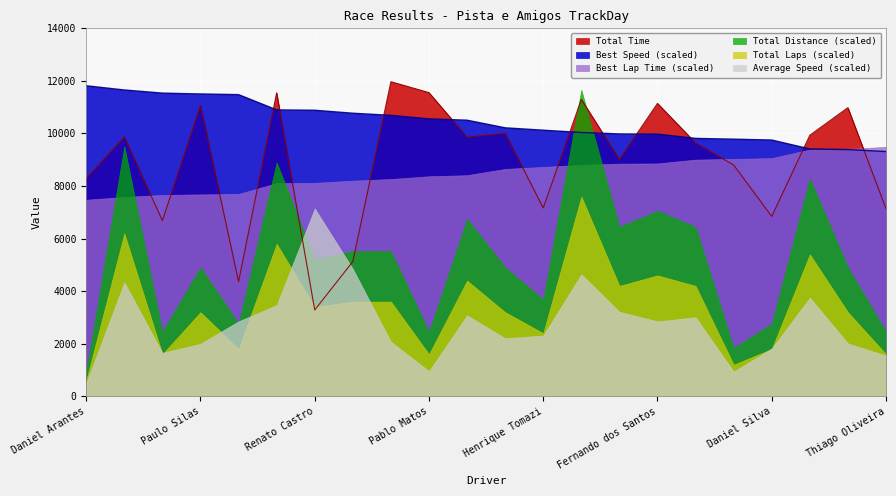

At how many categories does at least one series exceed 8699?

22